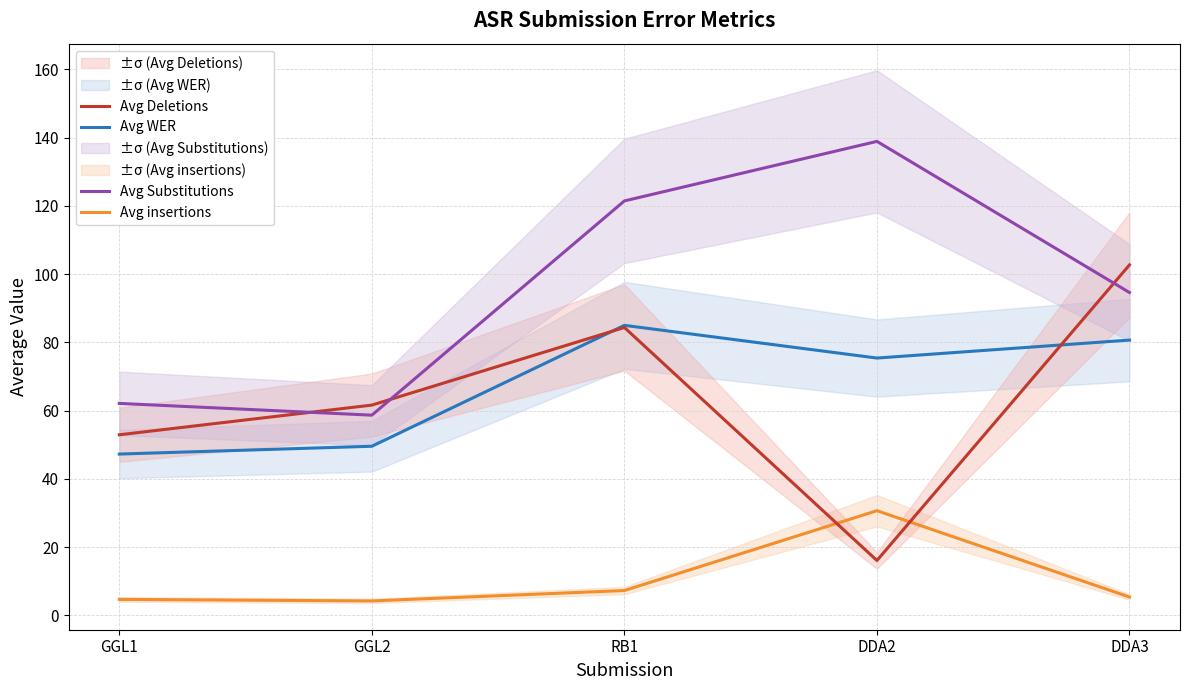

Rank the categories by Avg WER value from highest to lowest.

RB1, DDA3, DDA2, GGL2, GGL1